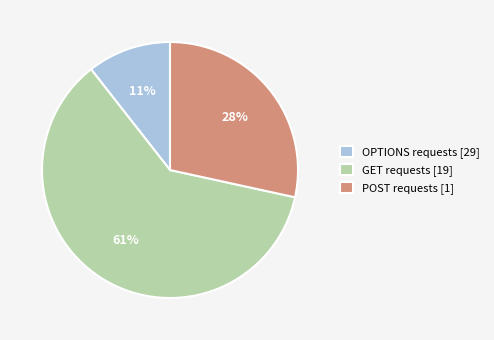

How many slices are in this pie chart?

3